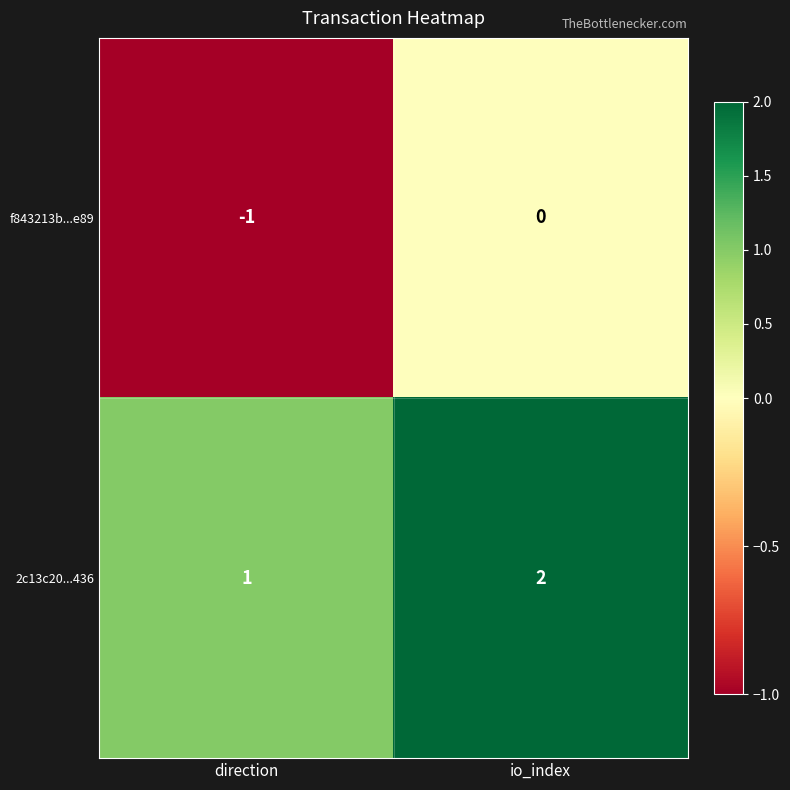

The value of f843213b...e89 at io_index is 0. True or false?

True